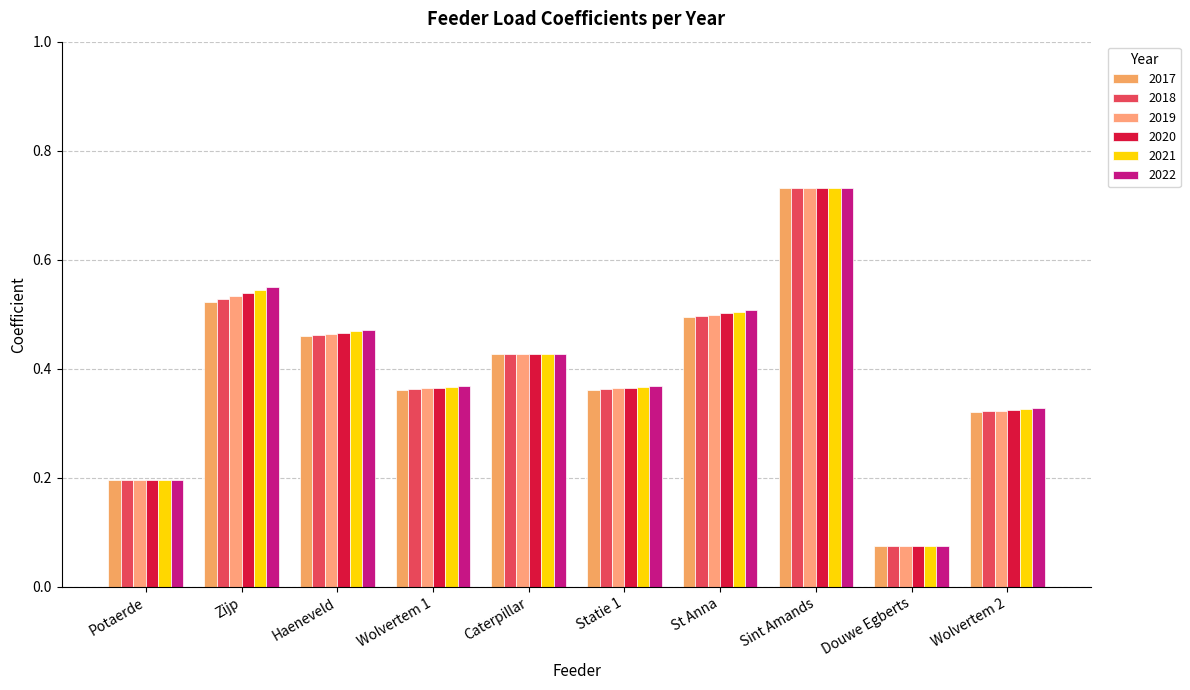

Does the chart contain any negative values?

No